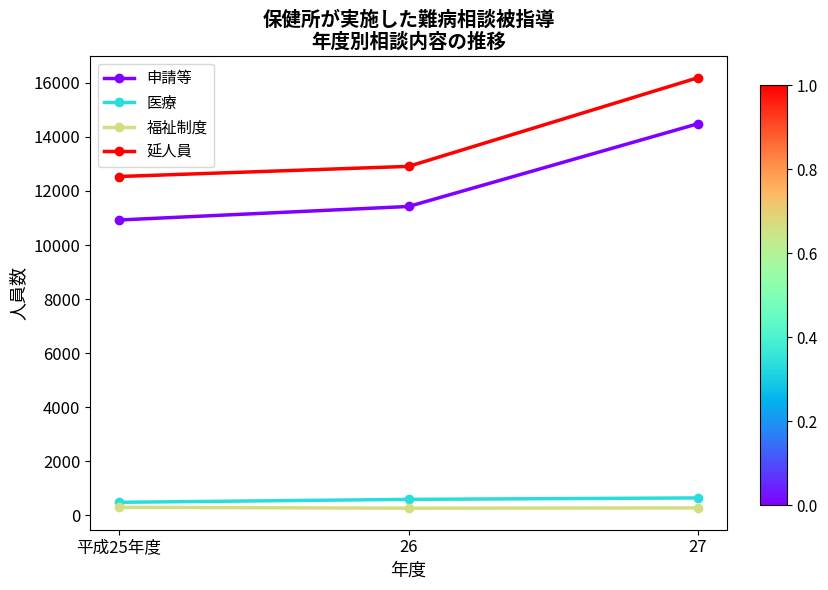

What are all the series names shown in the legend?

申請等, 医療, 福祉制度, 延人員